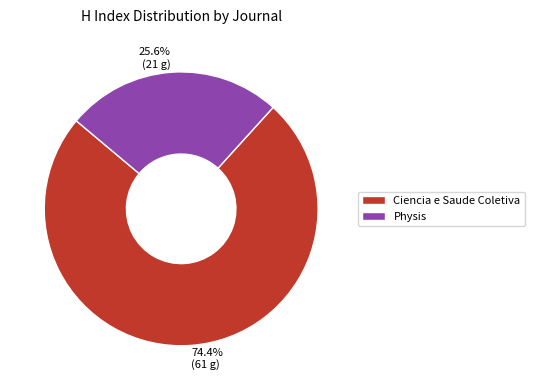

To the nearest percent, what portion does Physis represent?

26%